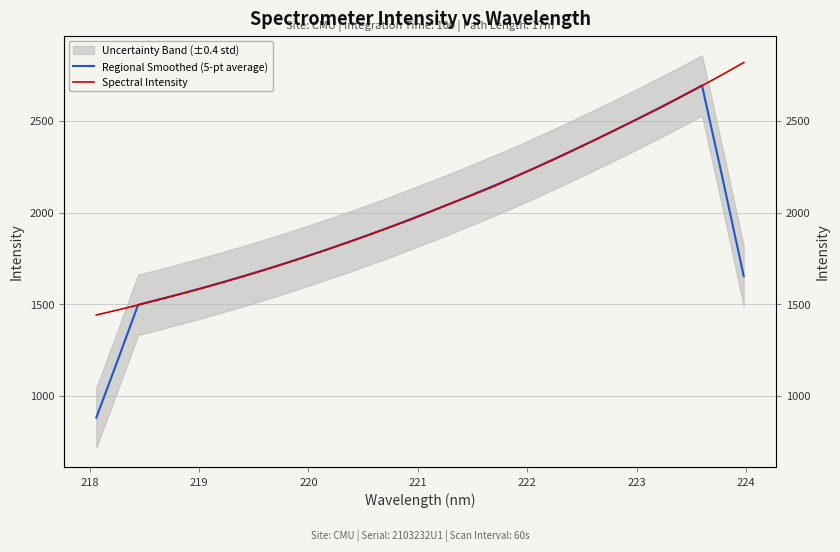

Is this an area chart (filled region under the line)?

No